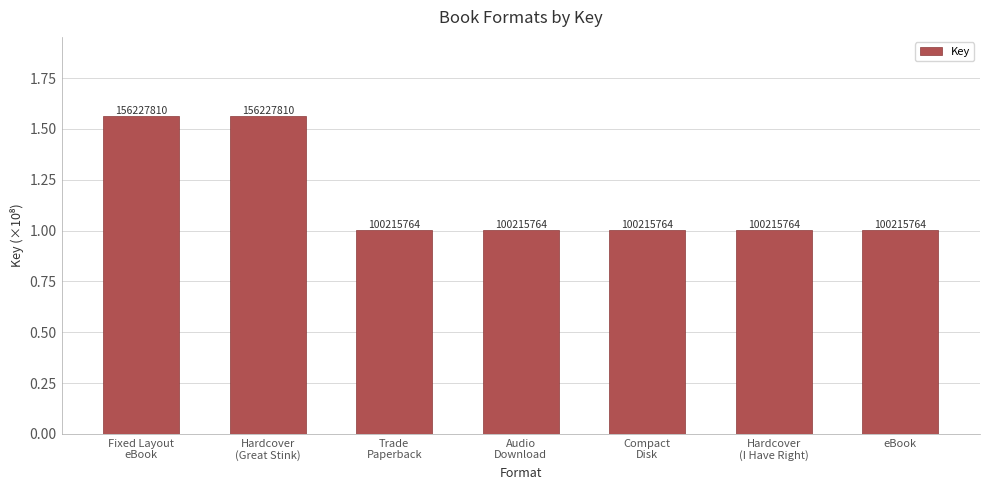

Reading right to left, what are all the values shown in this chart?

eBook=1.0	Hardcover
(I Have Right)=1.0	Compact
Disk=1.0	Audio
Download=1.0	Trade
Paperback=1.0	Hardcover
(Great Stink)=1.6	Fixed Layout
eBook=1.6